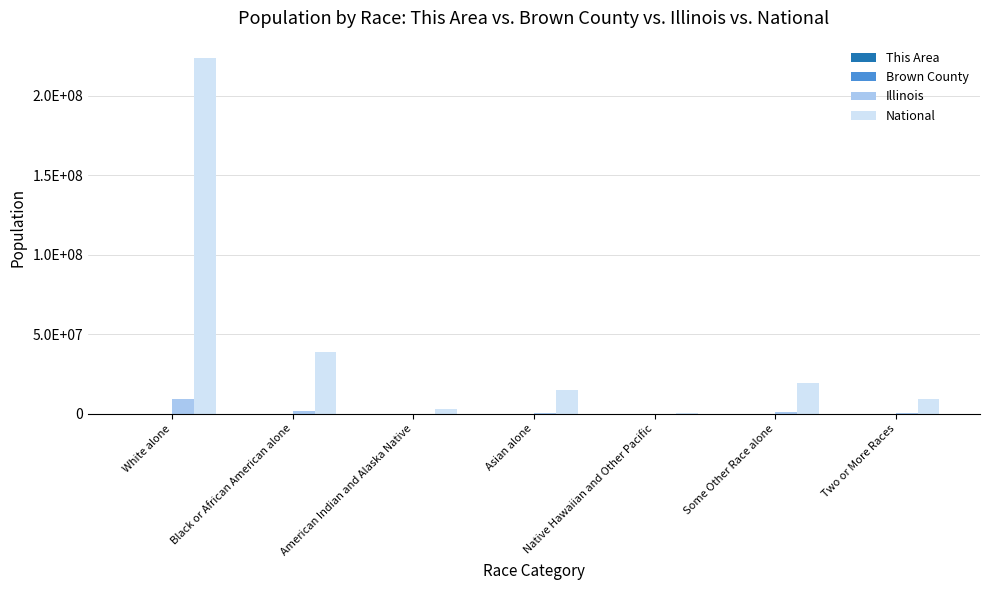

Are the bars horizontal?

No